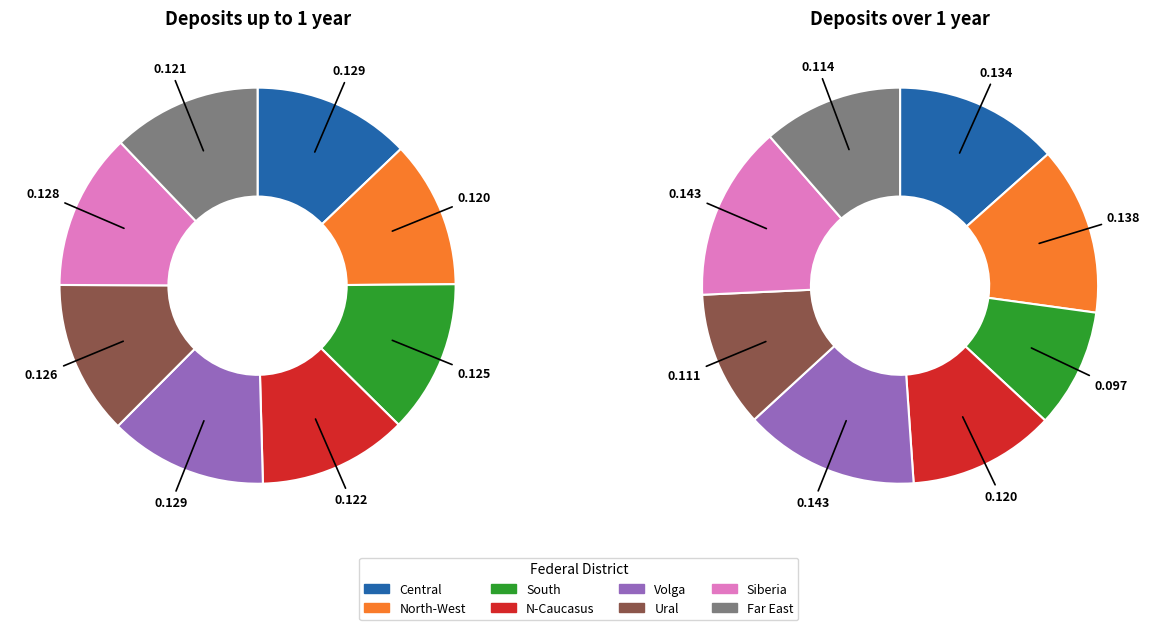

To the nearest percent, what percentage of the pie is URAL FEDERAL DISTRICT?

11%